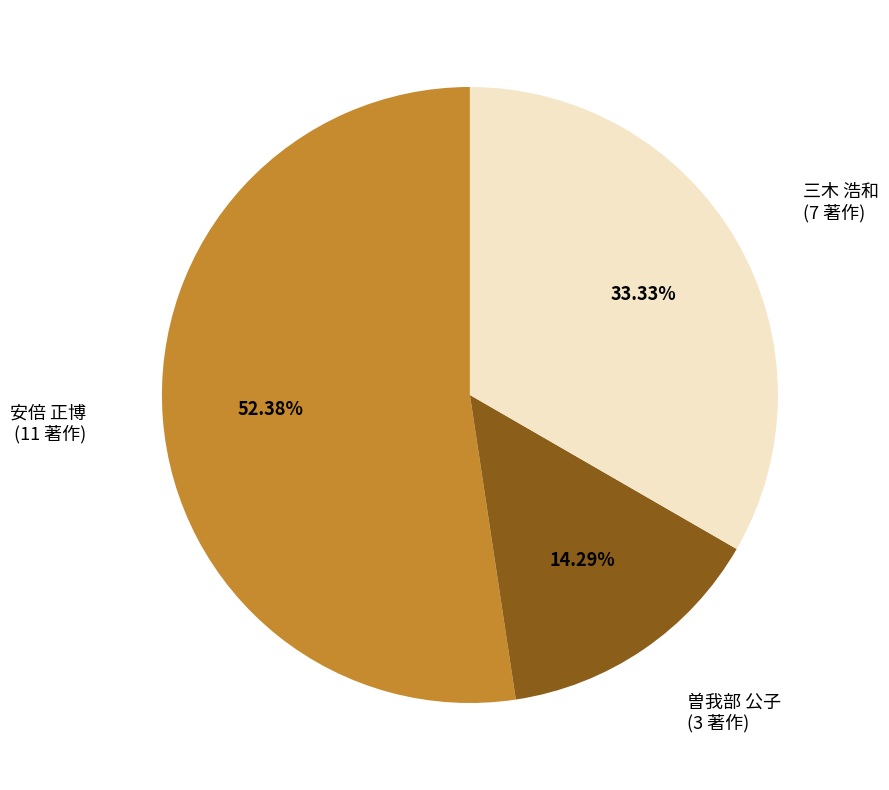

What is the ratio of the value at 曽我部 公子 to the value at 三木 浩和?

0.4